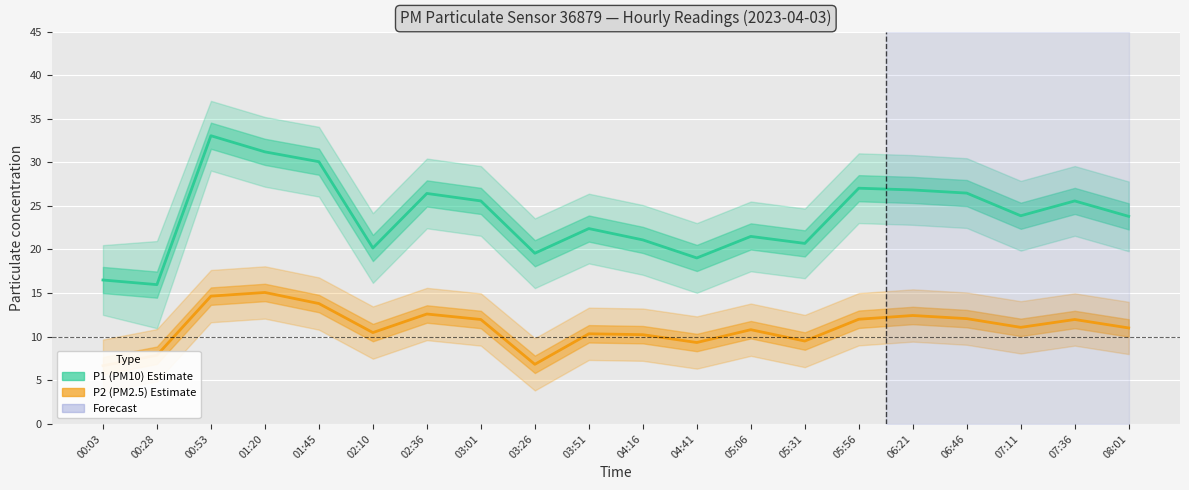

Is the value of P1 (PM10) at 03:26 greater than the value of P2 (PM2.5) at 06:21?

Yes